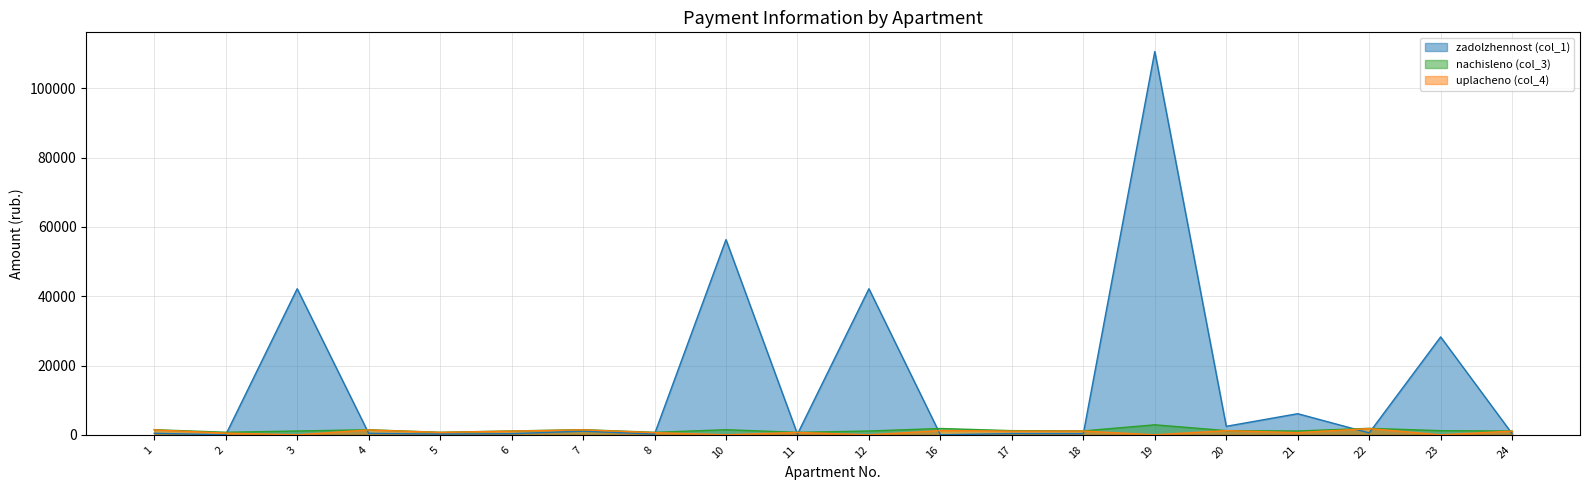

The nachisleno (col_3) series shows 1103.9 at 24. True or false?

True